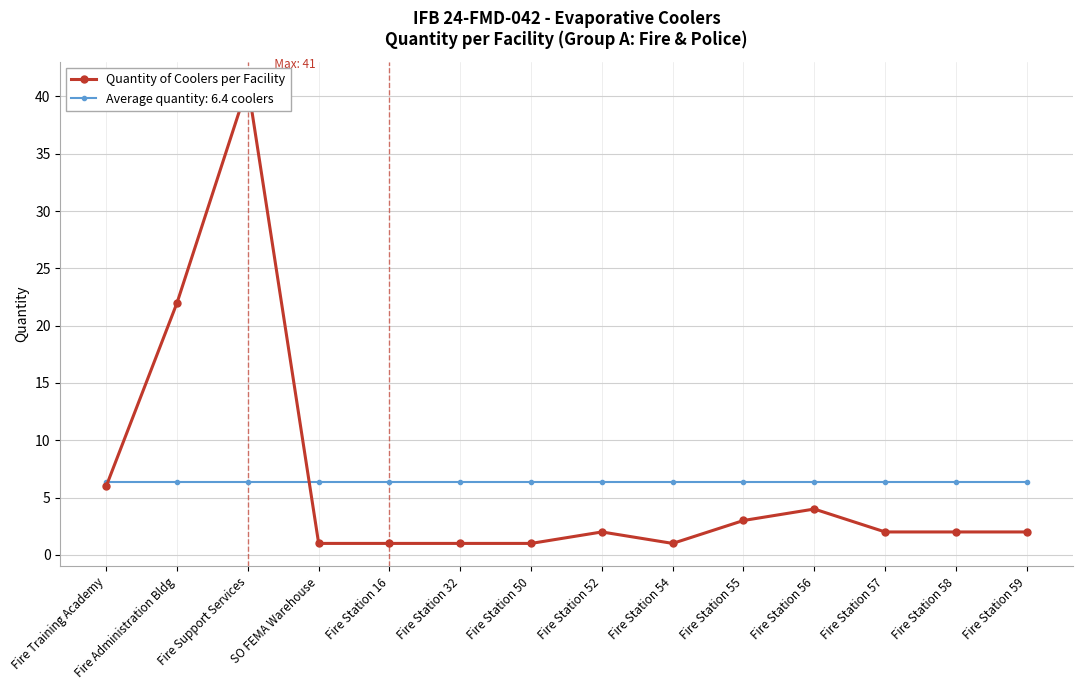

What is the sum of all values?

89